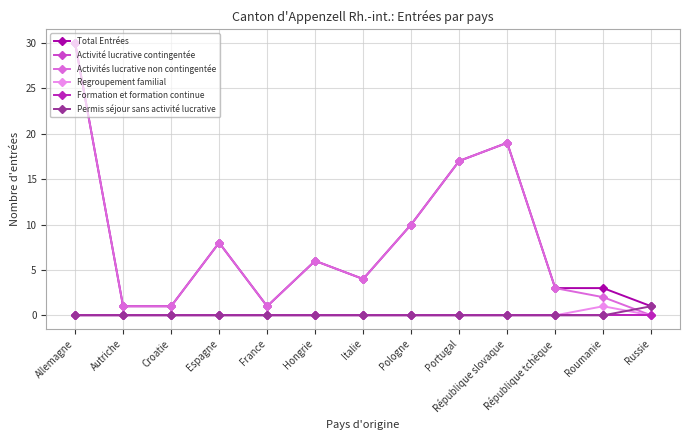

Between Espagne and Roumanie, which series saw the biggest shift?

Activités lucrative non contingentée